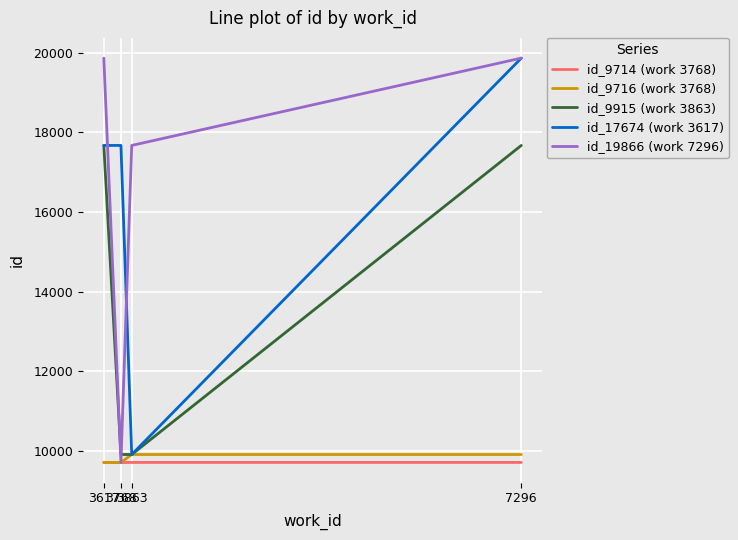

What is the minimum value shown in the chart?

9714